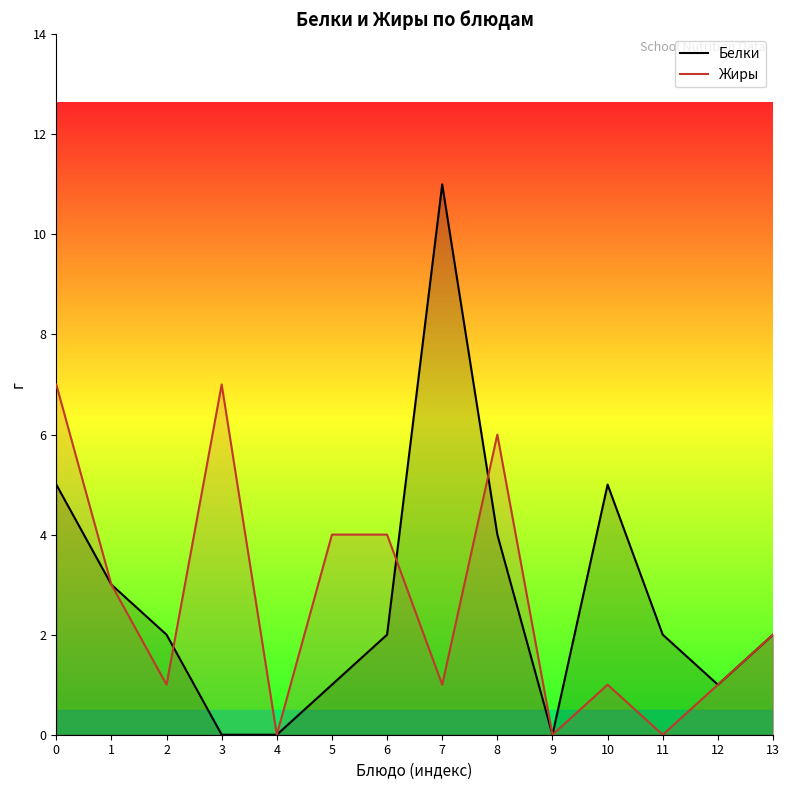

At which category does the chart reach its minimum across all series?

3